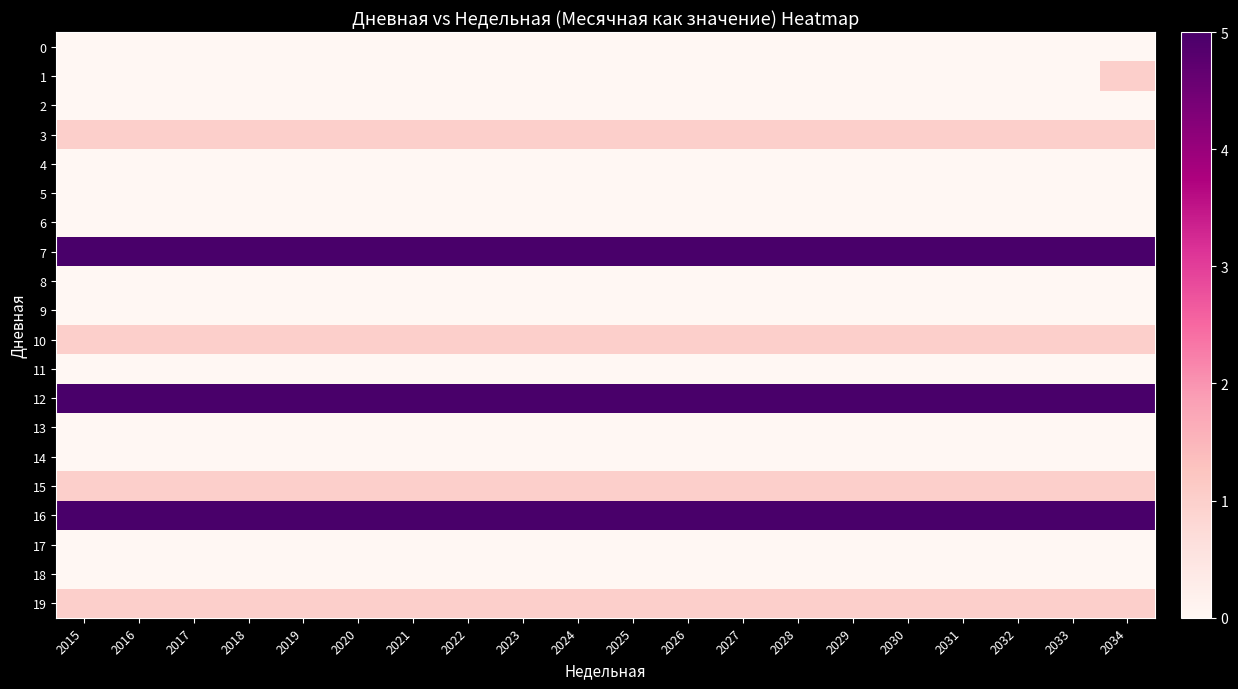

What is the total value across all series at 2015?

19